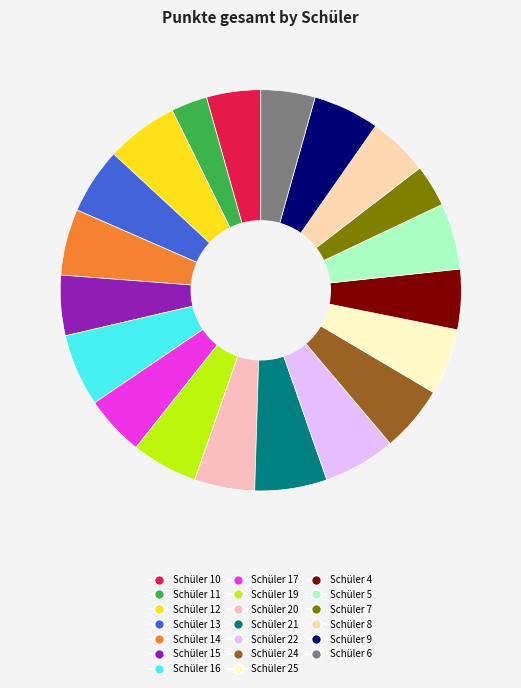

Is the sum of Schüler 14 and Schüler 7 greater than half?

No